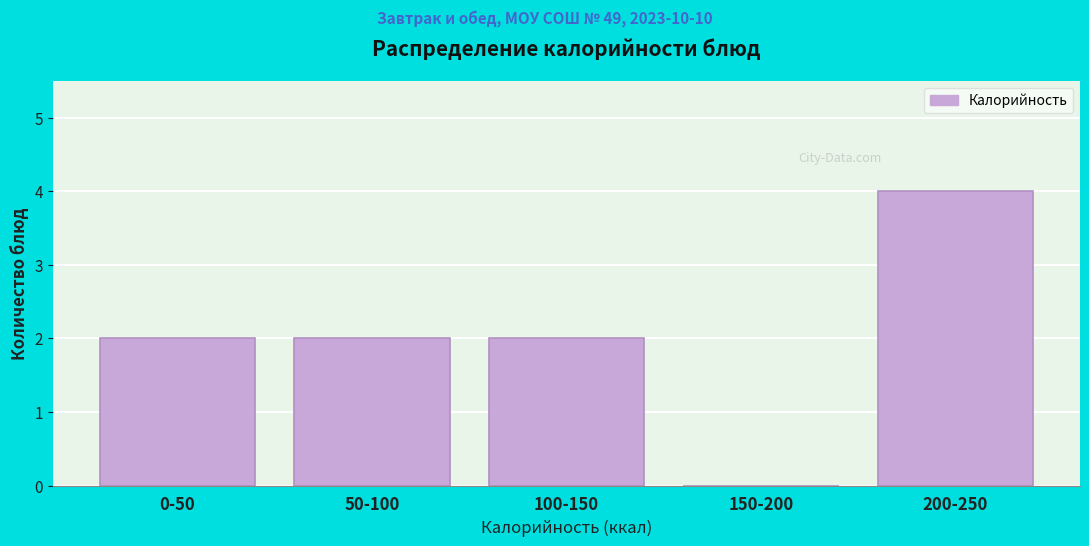

Reading right to left, extract all data points from this chart.

200-250=4	150-200=0	100-150=2	50-100=2	0-50=2